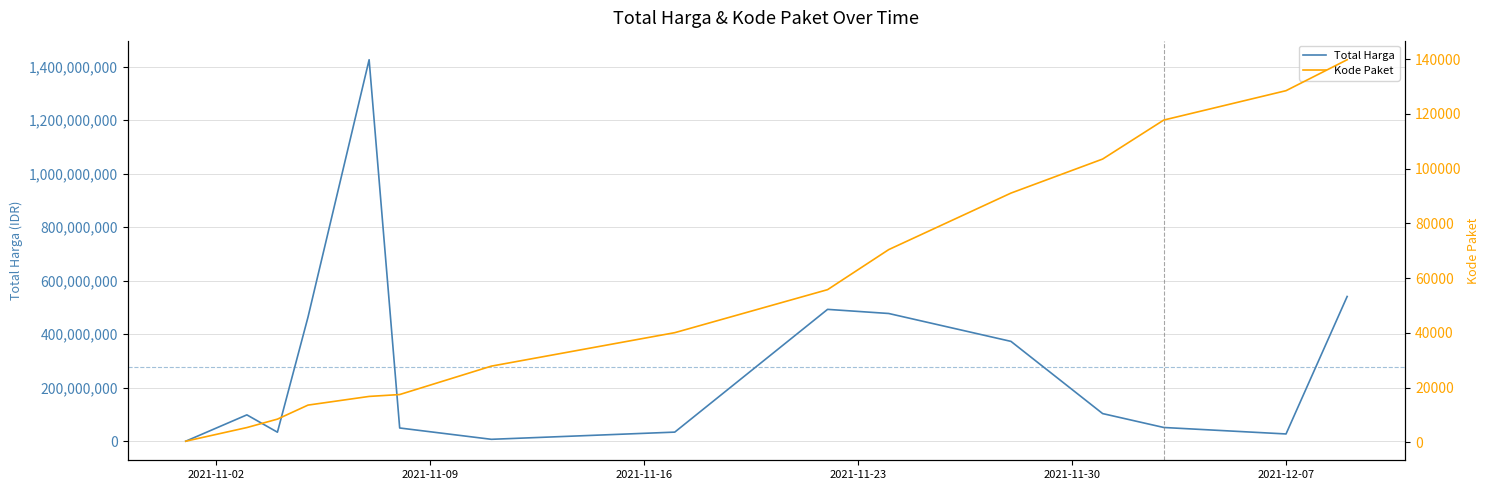

What are all the series names shown in the legend?

Total Harga, Kode Paket